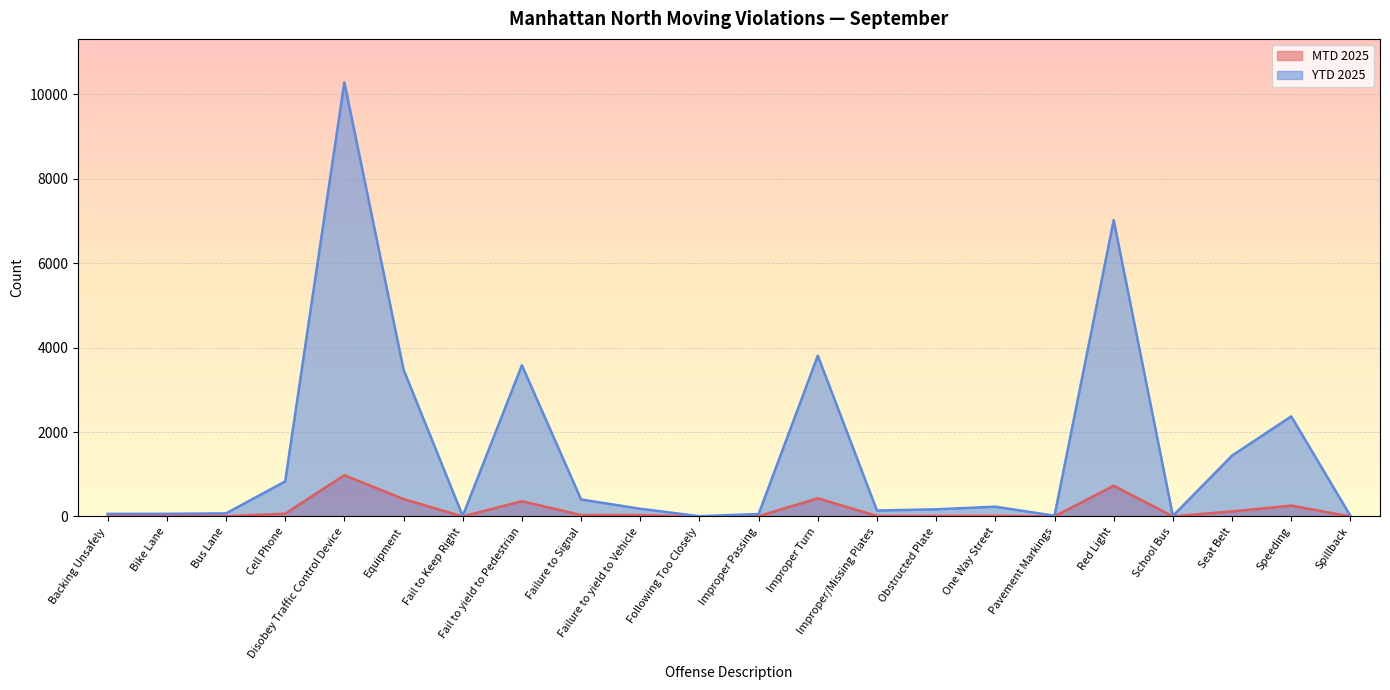

What is the difference between the second highest and minimum values in the MTD 2025 series?

727